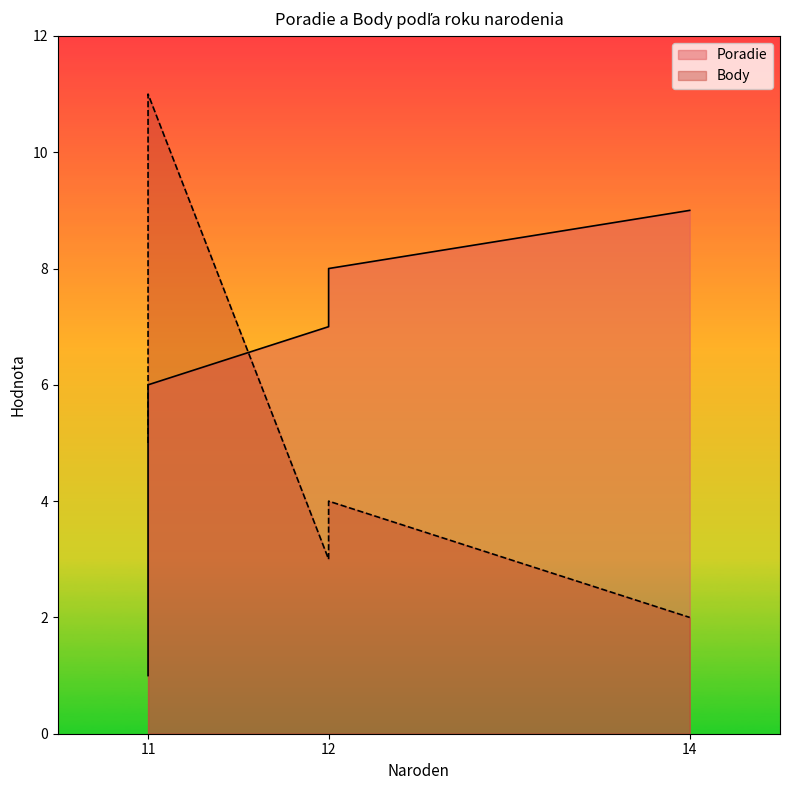

The chart shows a value of 11 at 12. True or false?

False